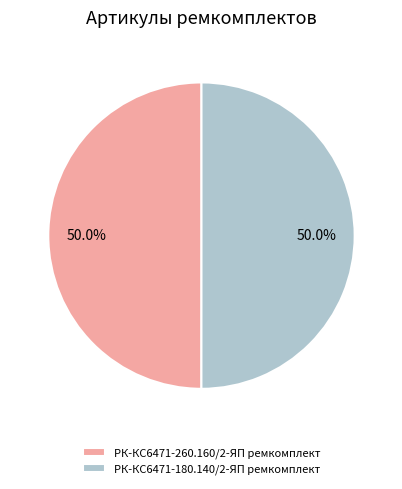

Approximately how many times larger is the value at РК-КС6471-180.140/2-ЯП ремкомплект compared to РК-КС6471-260.160/2-ЯП ремкомплект?

1.0